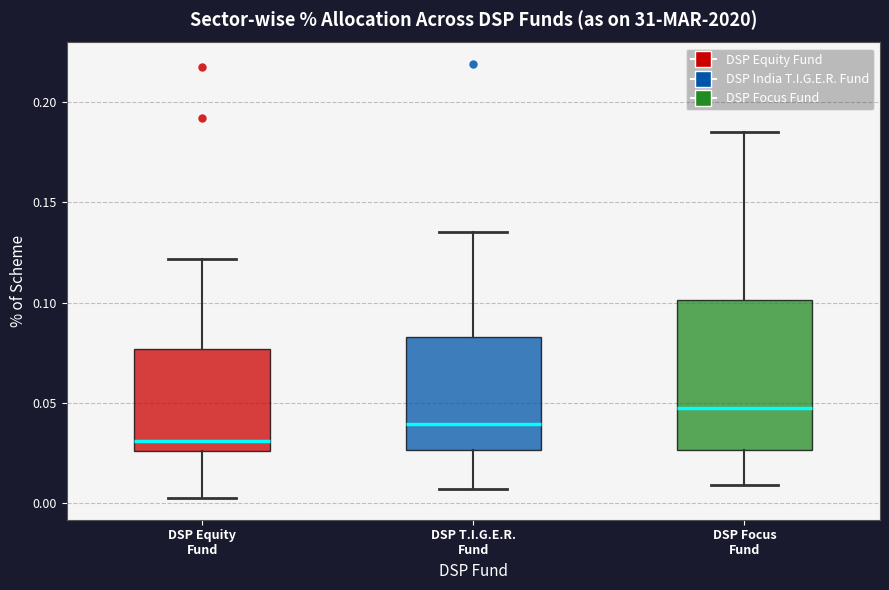

Reading left to right, transcribe this box plot: for each box, give where its median line is, the range the box spans, and where its two whiskers end, as read against the y-axis. The values are not printed on the chart, so give them approximately, as read against the axis.

DSP Equity Fund: median 0.030, box 0.025 to 0.075, whiskers 0.000 to 0.120
DSP T.I.G.E.R. Fund: median 0.040, box 0.025 to 0.085, whiskers 0.005 to 0.135
DSP Focus Fund: median 0.050, box 0.025 to 0.100, whiskers 0.010 to 0.185